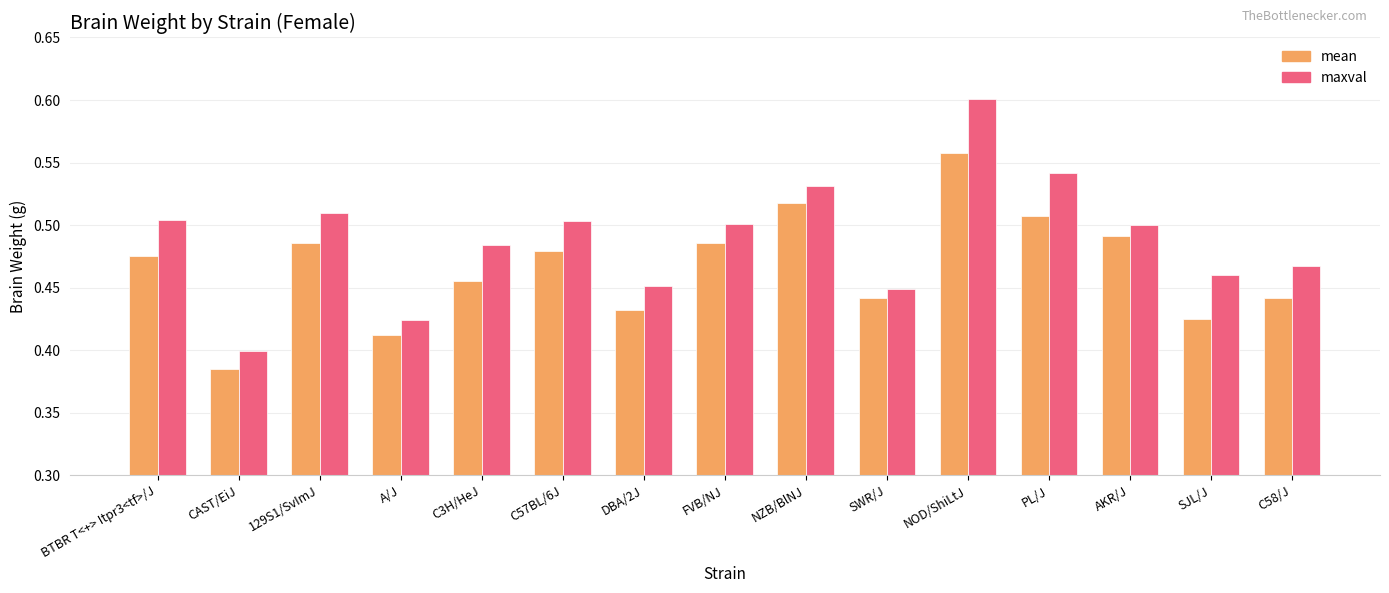

The value of maxval at NZB/BlNJ is 0.9. True or false?

False